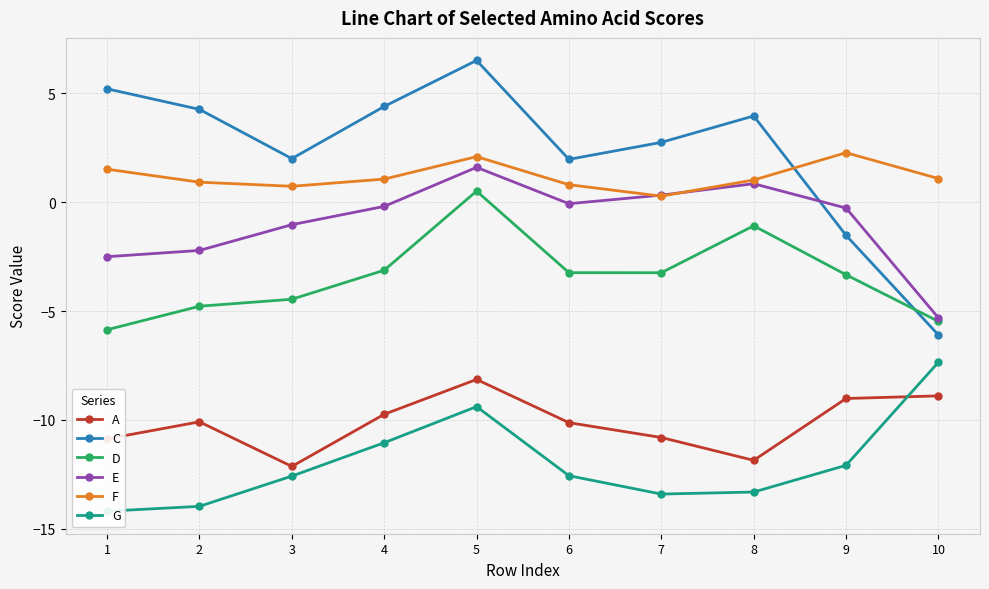

Where is the first local minimum for D?

7